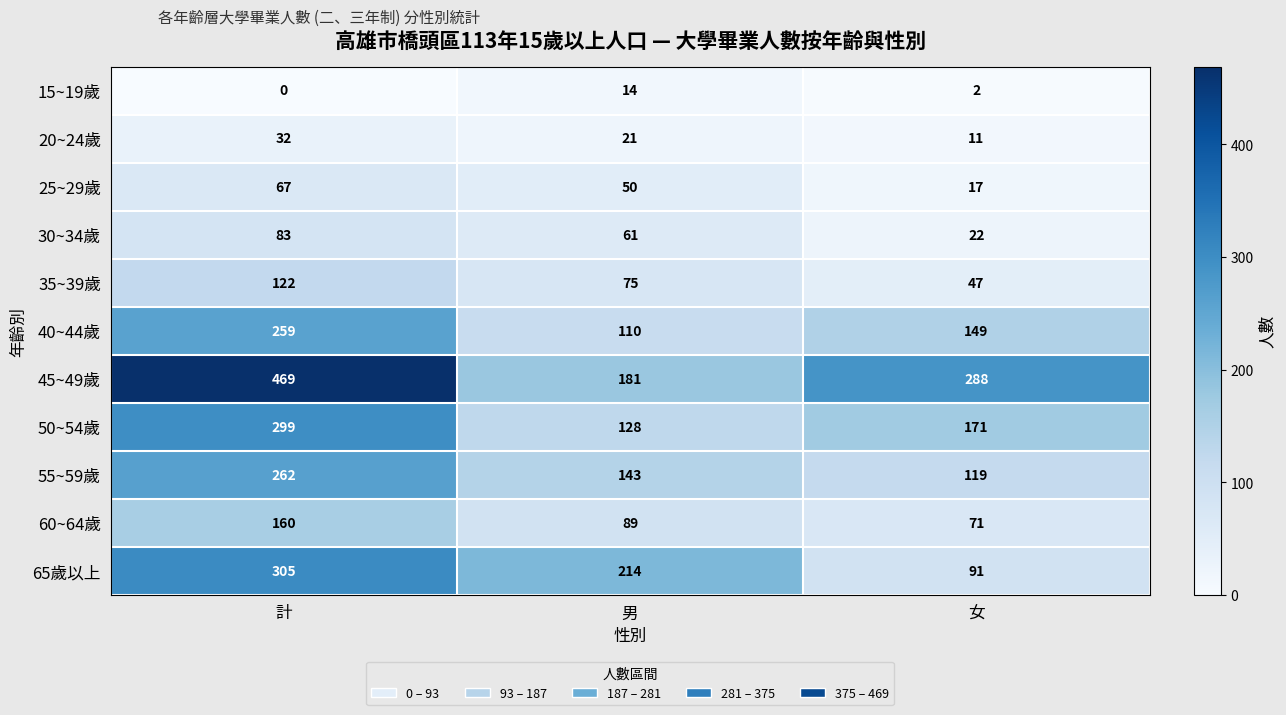

What is the spread (max minus min) of values at 計?

469